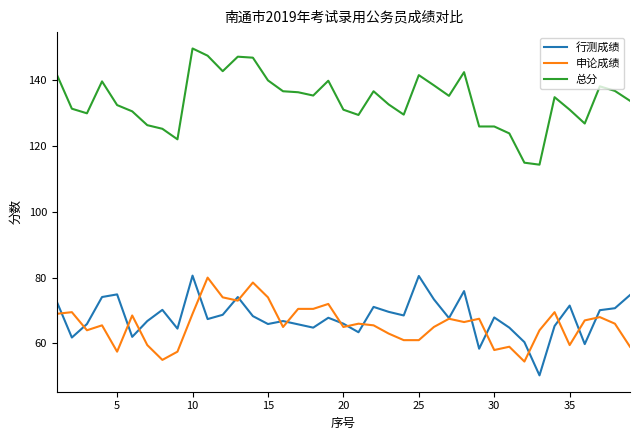

What is the maximum value for 行测成绩?

80.6